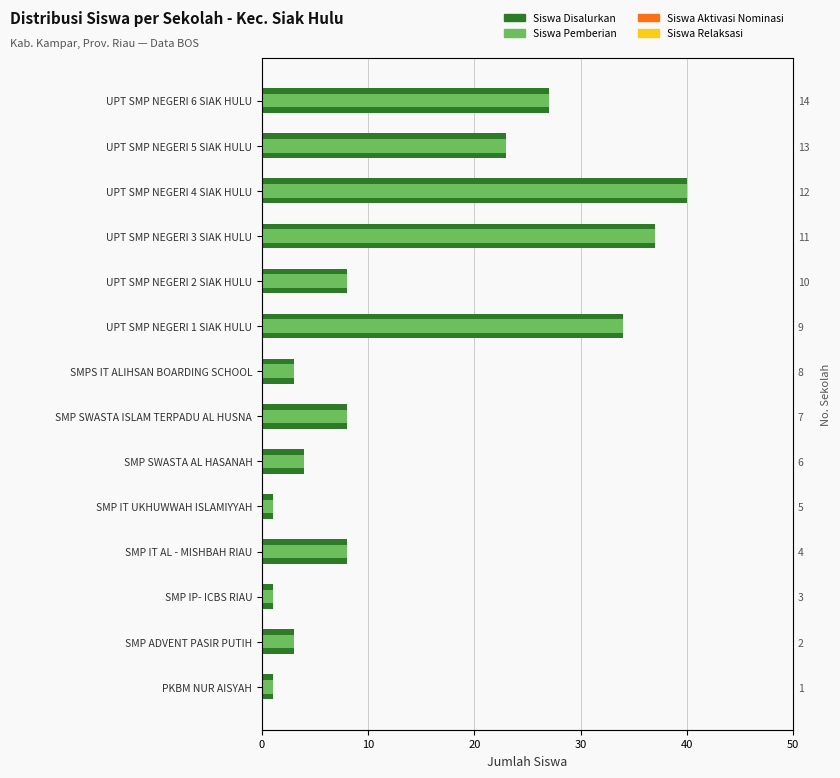

Between SMP IT UKHUWWAH ISLAMIYYAH and PKBM NUR AISYAH, which is larger?

SMP IT UKHUWWAH ISLAMIYYAH